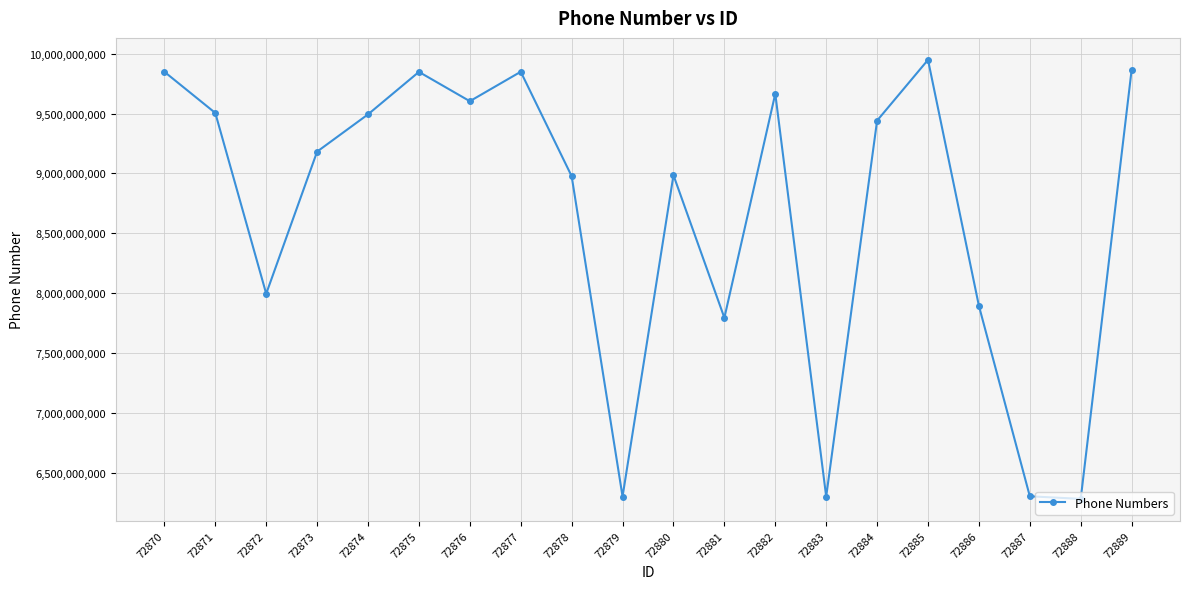

The value at 72874 is 9493683342. True or false?

True